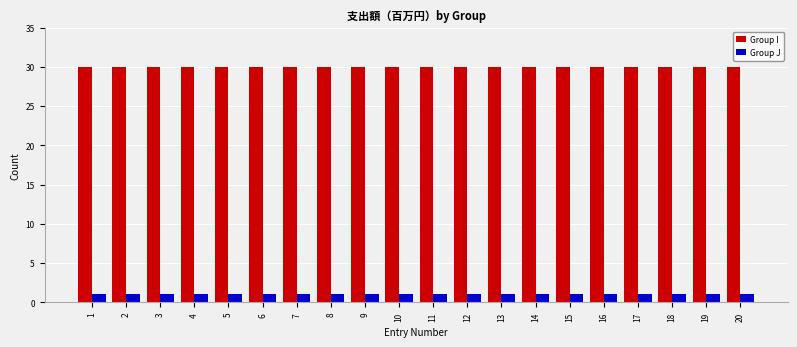

Reading right to left, extract all data points from this chart.

Group I: 30	30	30	30	30	30	30	30	30	30	30	30	30	30	30	30	30	30	30	30
Group J: 1	1	1	1	1	1	1	1	1	1	1	1	1	1	1	1	1	1	1	1